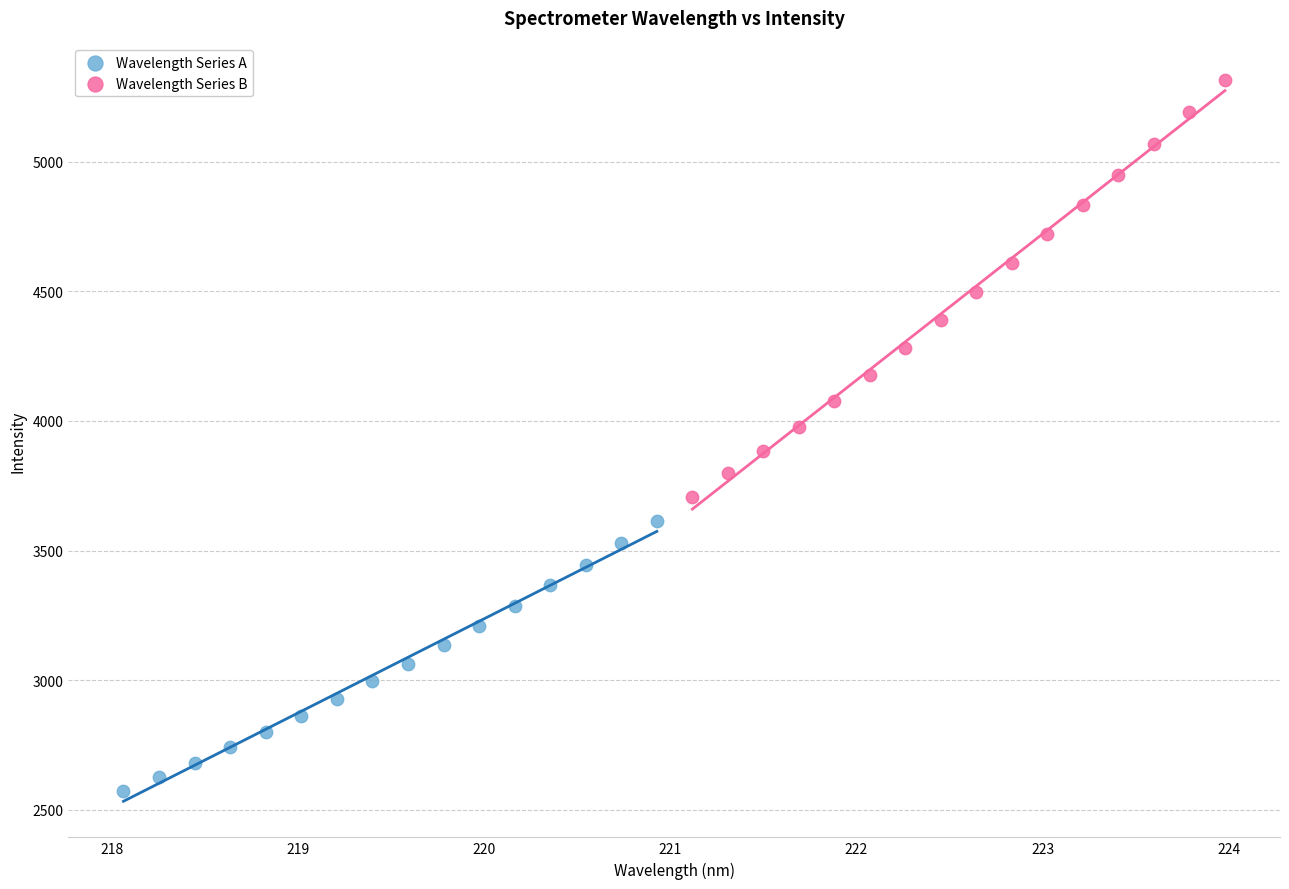

Which series has the largest Y range (max minus min)?

Wavelength Series B